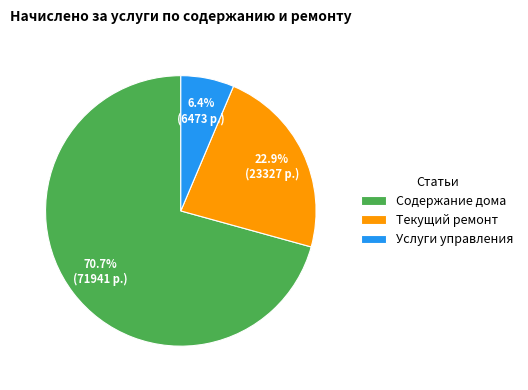

What is the largest slice in the pie chart?

Содержание дома